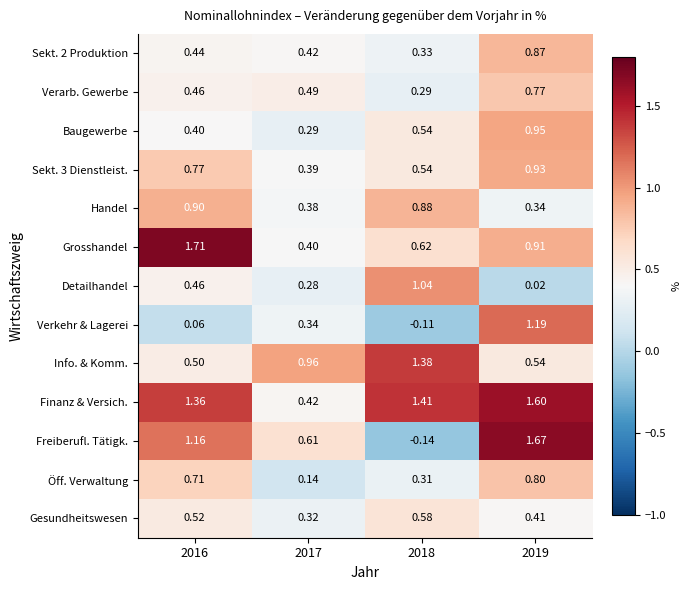

Which series has the largest total across all categories?

Finanz & Versich.